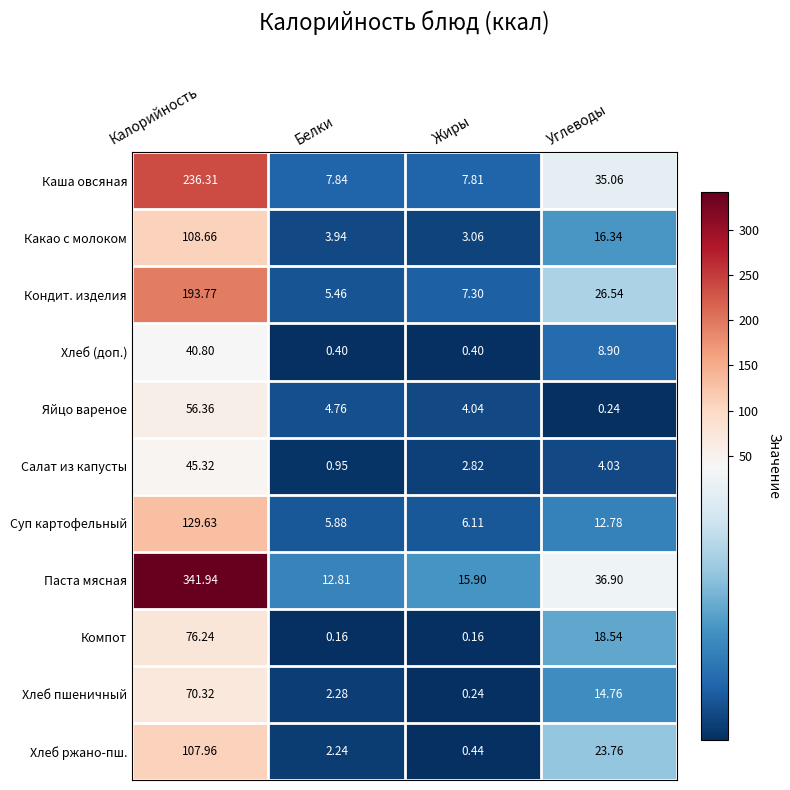

Which series has the largest range (max minus min)?

Паста мясная